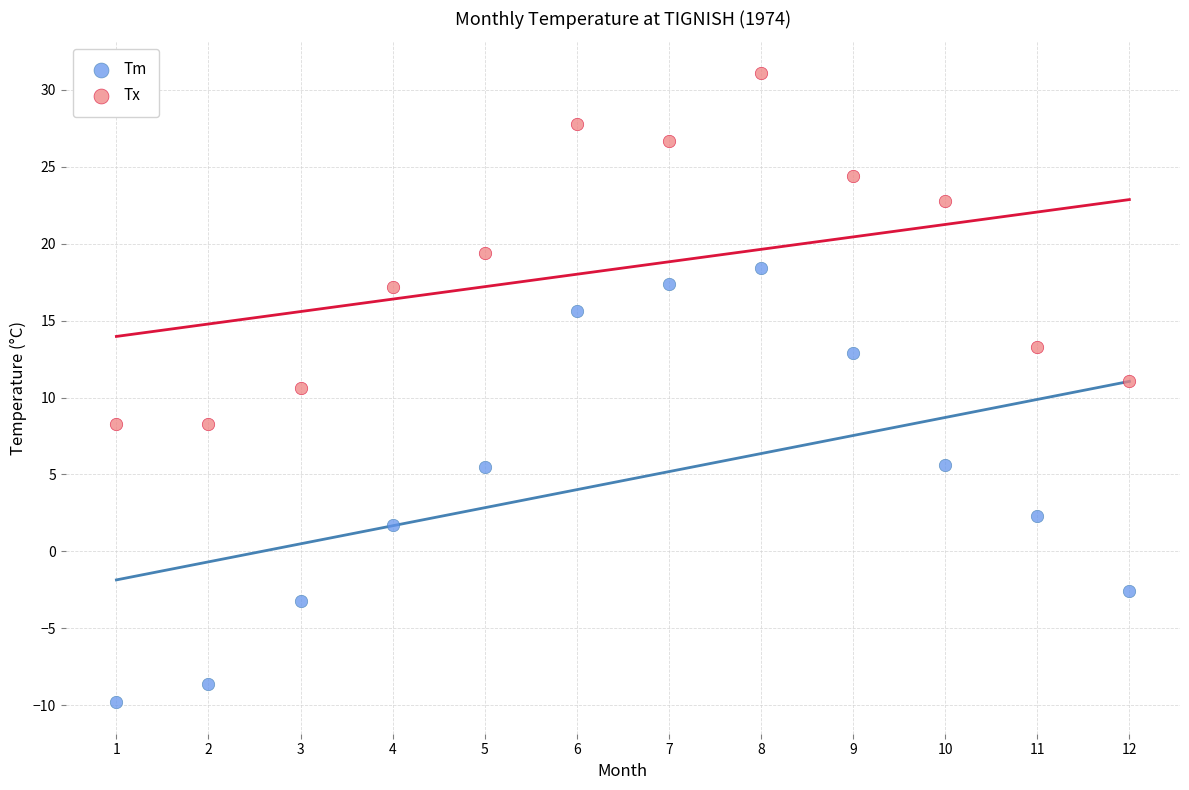

Which series has the widest spread of Y values?

Tm